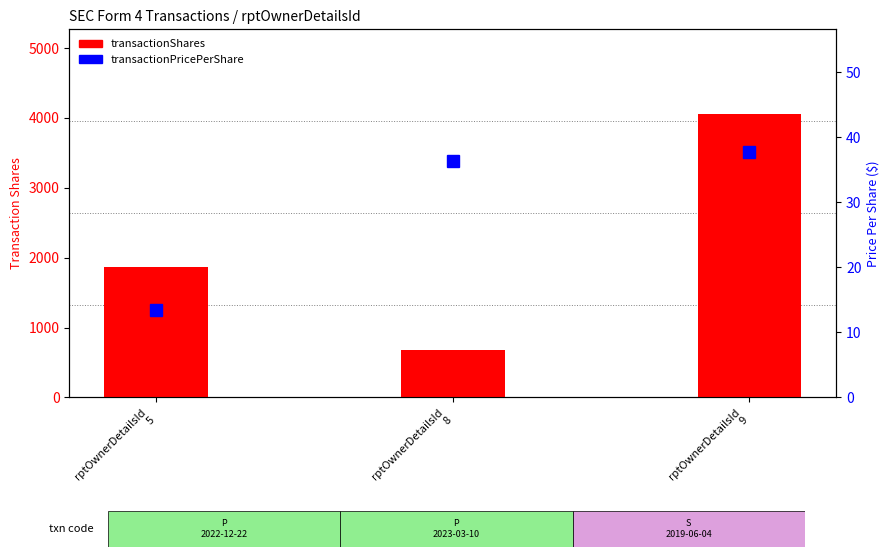

What is the value of the transactionPricePerShare bar at the 2nd from the left?

36.4